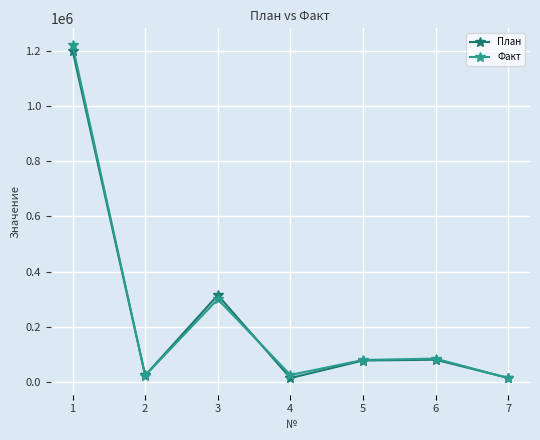

At which category is the sum across all series the highest?

1